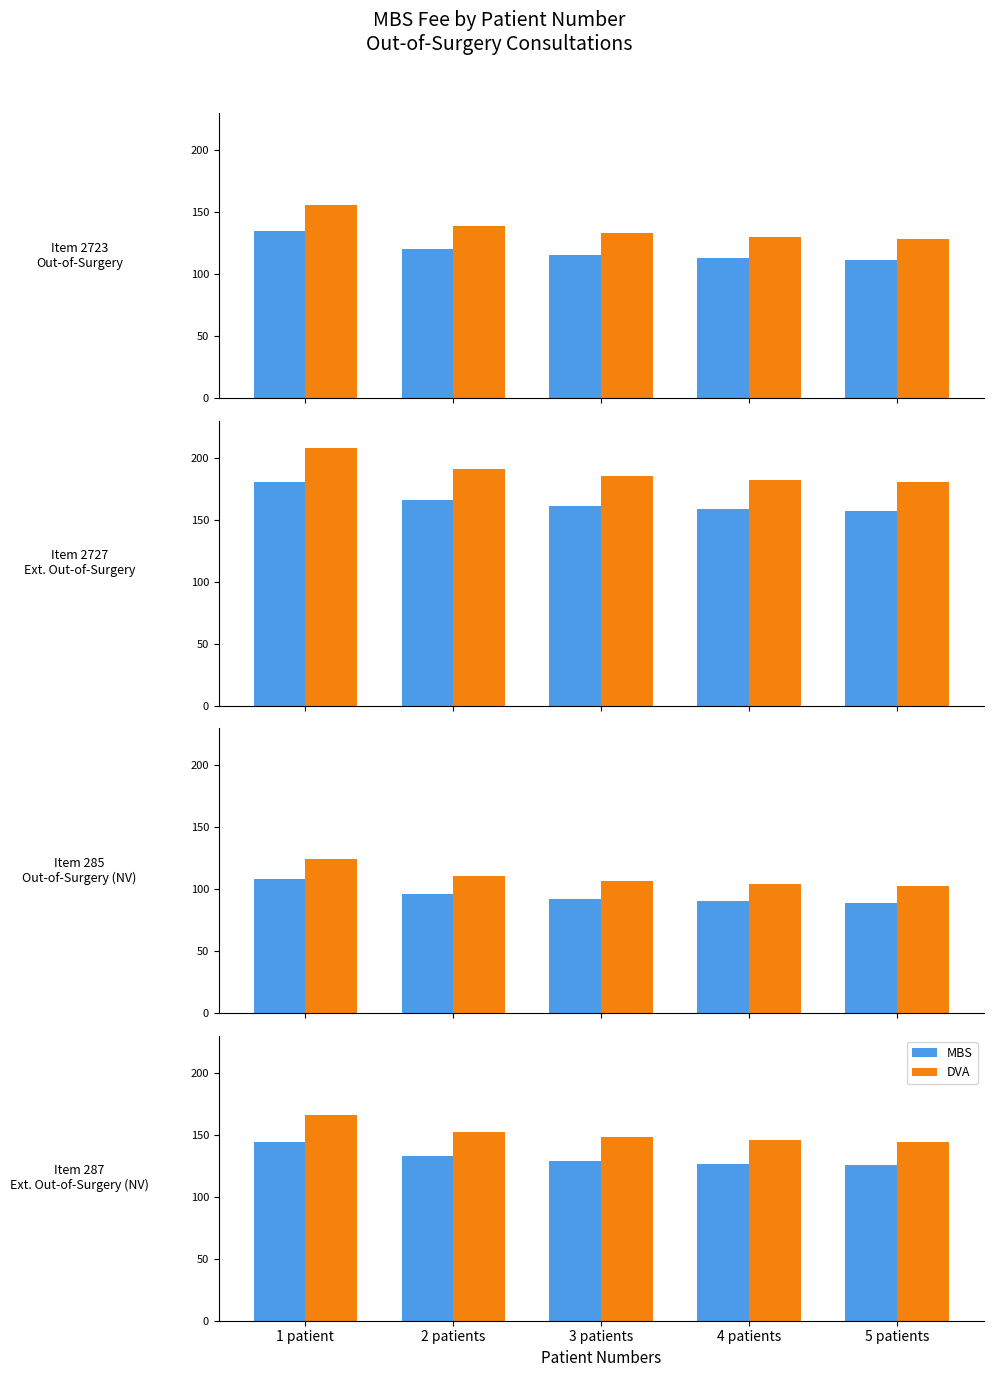

Is the value of MBS at 4 patients greater than the value of DVA at 2 patients?

No